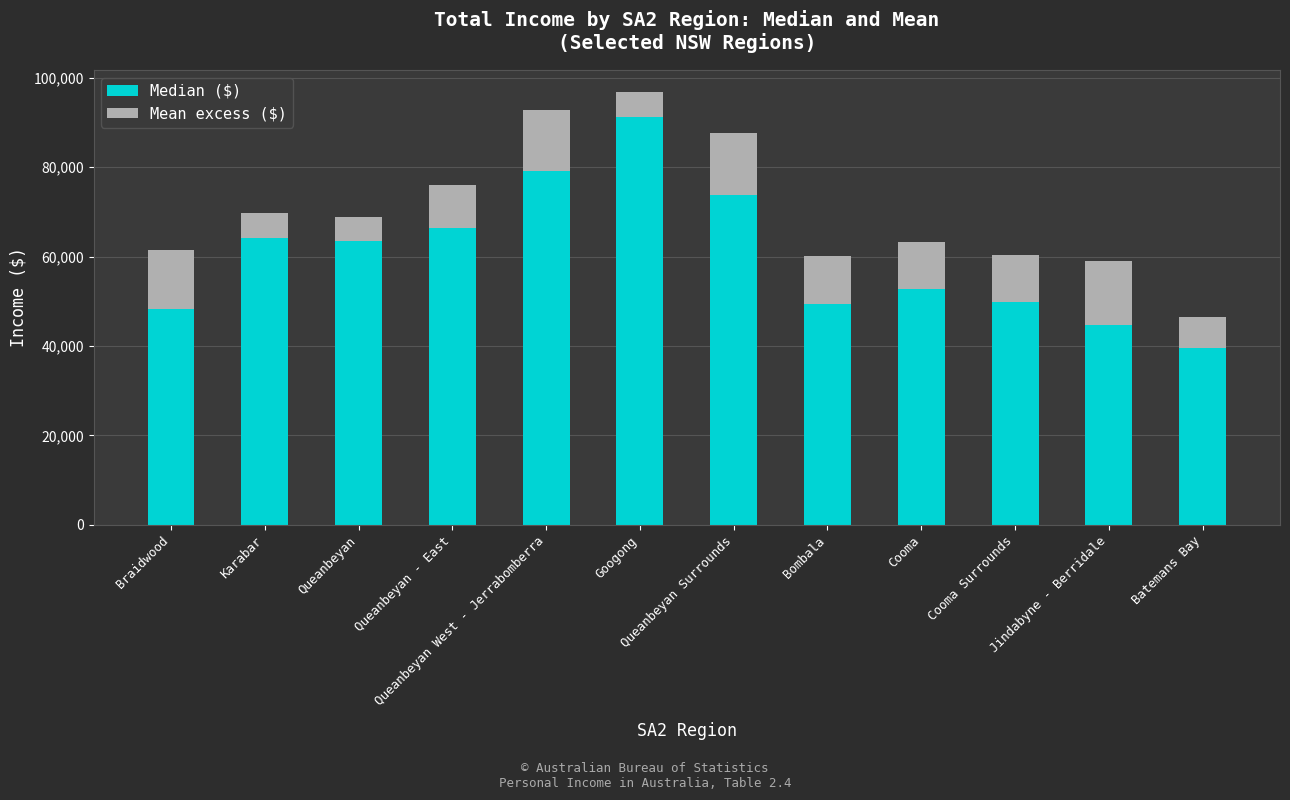

What is the highest value of the Median ($) series?

91228